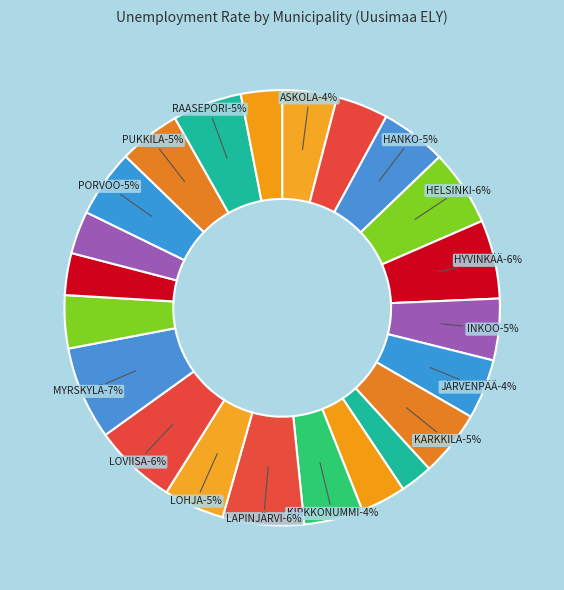

What is the total percentage of HYVINKÄÄ and HANKO?

10.7%